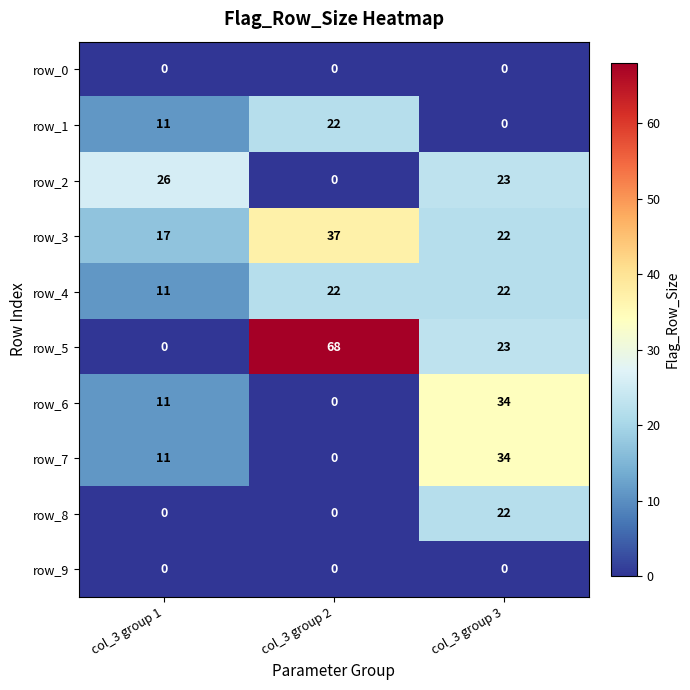

What is the difference between the maximum and minimum values in the row_7 series?

34